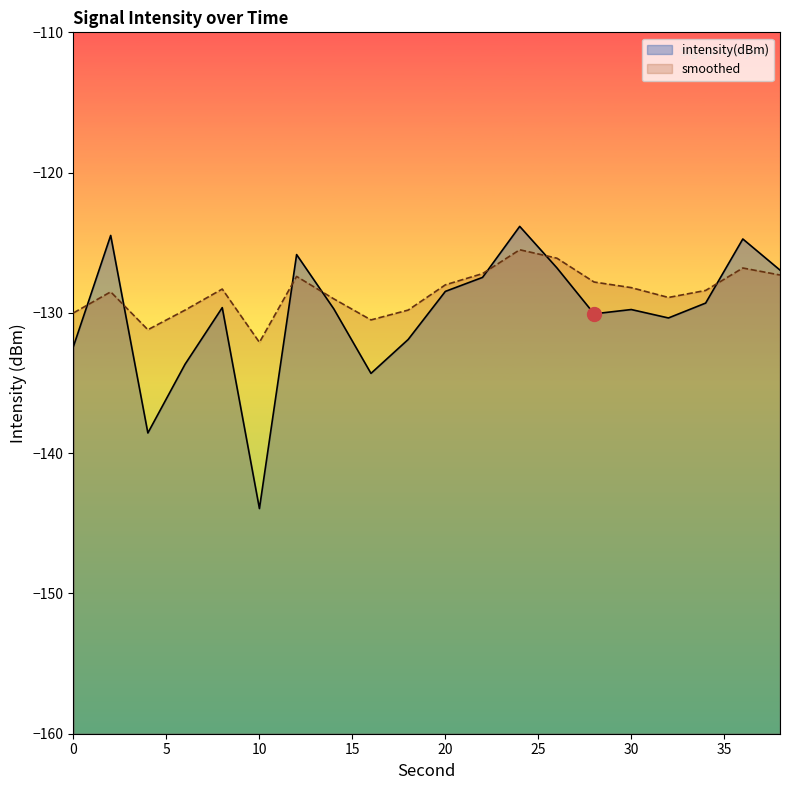

What is the average value of the smoothed series?

-128.5